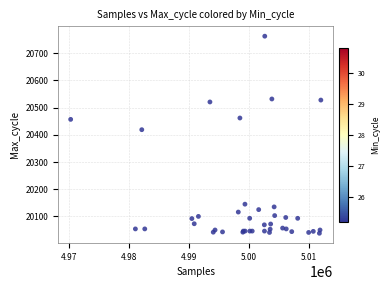

What Y value in the scatter plot is closest to 20400?

20419